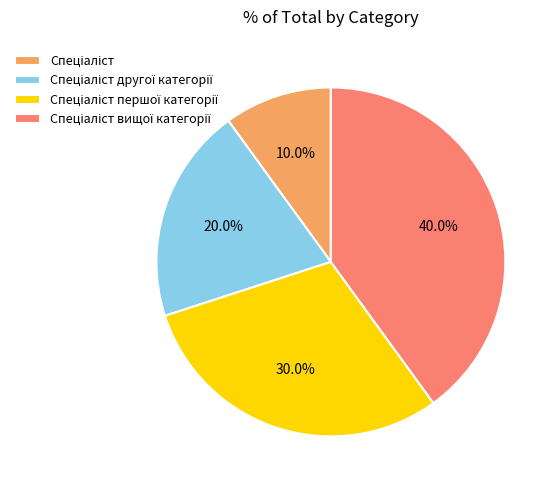

Is there any slice that represents more than half of the pie?

No